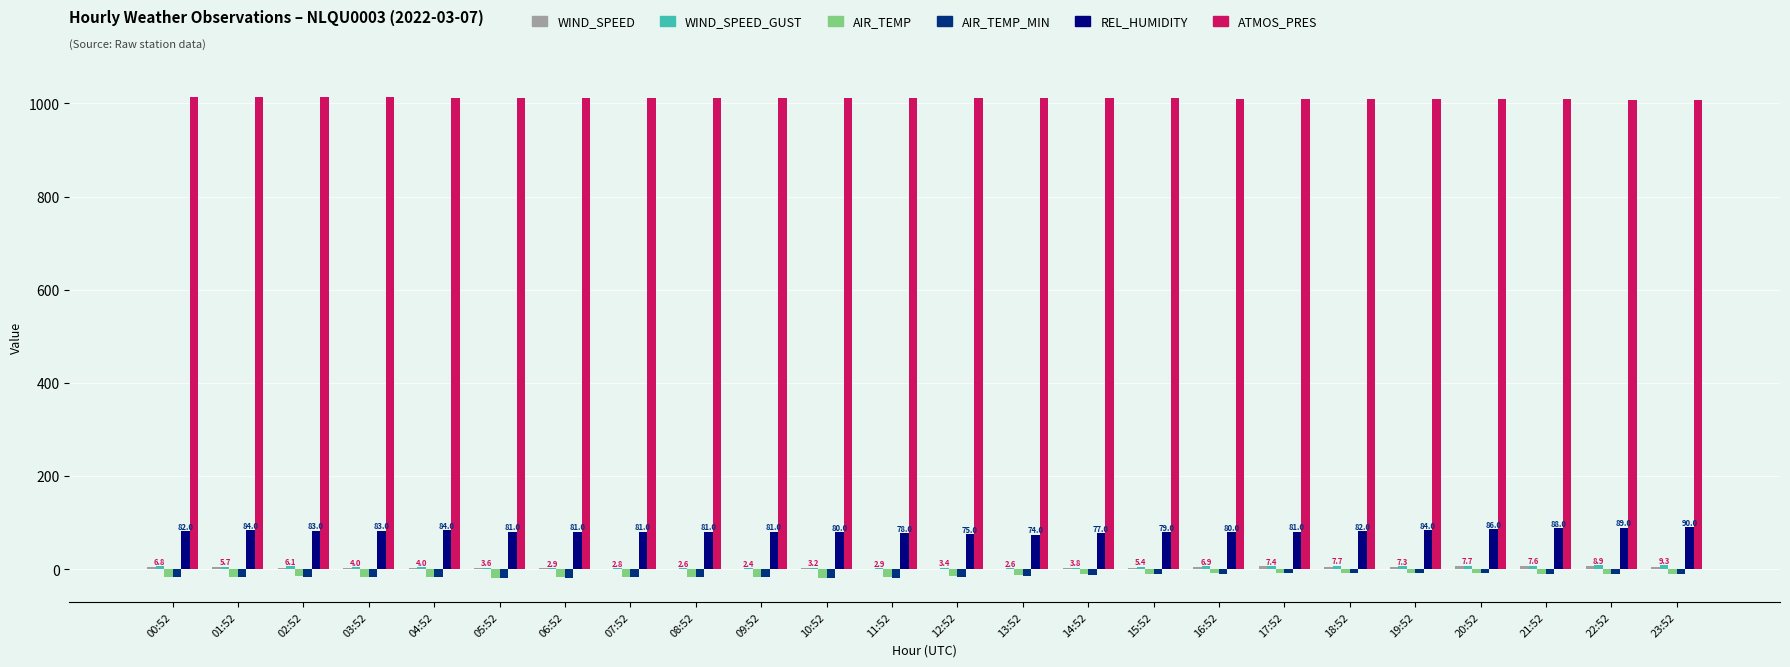

What is the greatest value displayed?

1014.3